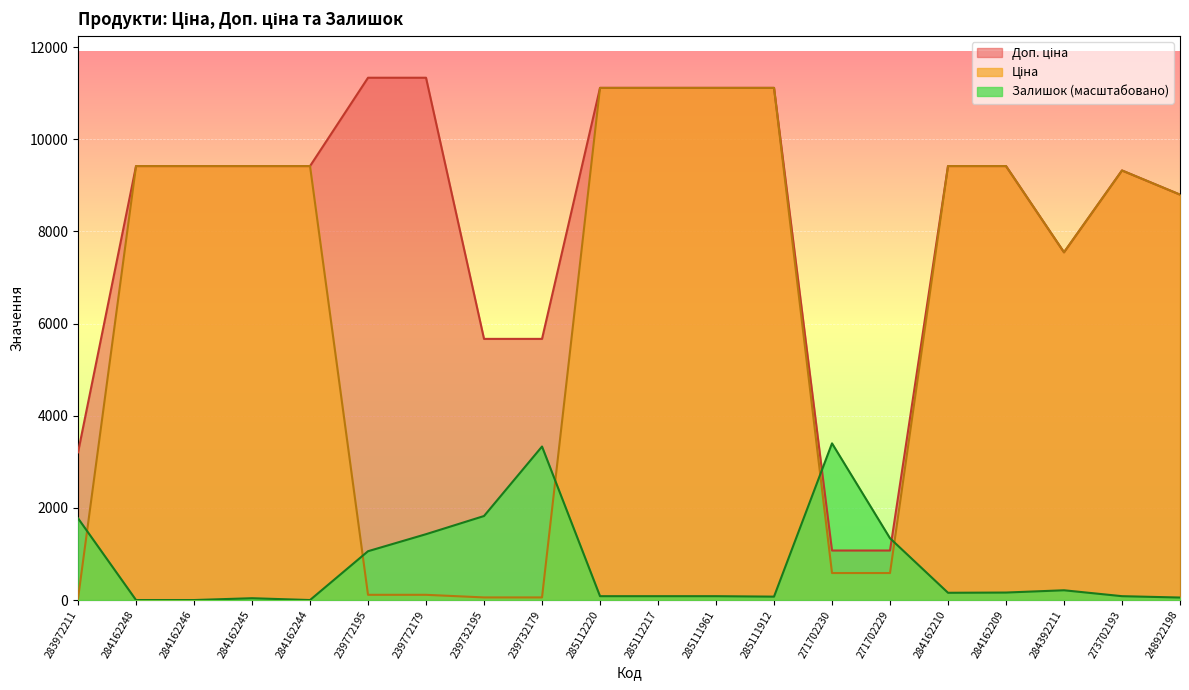

Is it true that Залишок equals -2088.4 at 284162244?

False